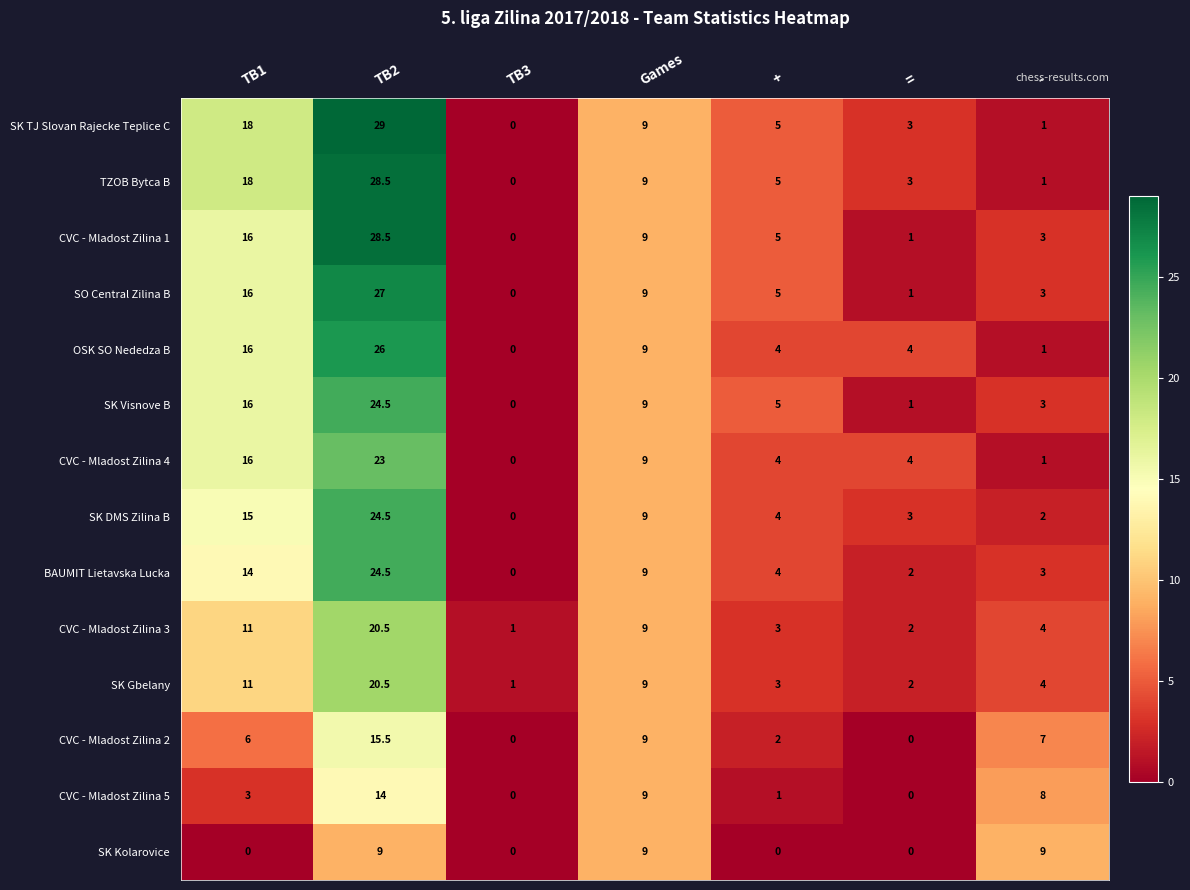

What is the total value across all series at +?

50.0